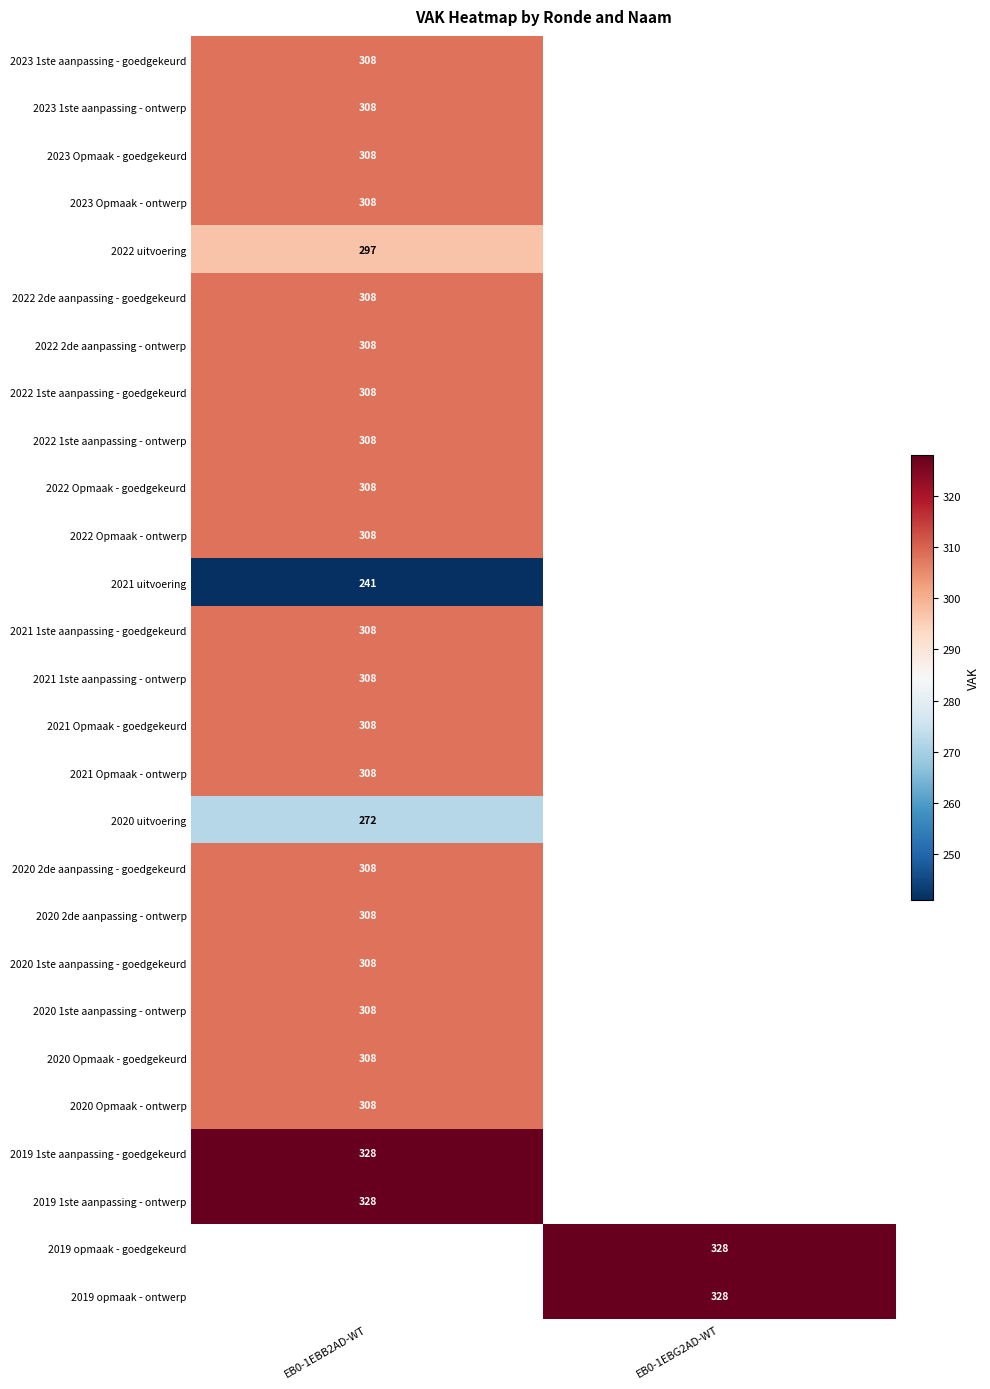

List the series in order of their peak value, highest first.

2019 1ste aanpassing - goedgekeurd, 2019 1ste aanpassing - ontwerp, 2023 1ste aanpassing - goedgekeurd, 2023 1ste aanpassing - ontwerp, 2023 Opmaak - goedgekeurd, 2023 Opmaak - ontwerp, 2022 2de aanpassing - goedgekeurd, 2022 2de aanpassing - ontwerp, 2022 1ste aanpassing - goedgekeurd, 2022 1ste aanpassing - ontwerp, 2022 Opmaak - goedgekeurd, 2022 Opmaak - ontwerp, 2021 1ste aanpassing - goedgekeurd, 2021 1ste aanpassing - ontwerp, 2021 Opmaak - goedgekeurd, 2021 Opmaak - ontwerp, 2021 uitvoering, 2019 opmaak - goedgekeurd, 2019 opmaak - ontwerp, 2020 2de aanpassing - goedgekeurd, 2020 2de aanpassing - ontwerp, 2020 1ste aanpassing - goedgekeurd, 2020 1ste aanpassing - ontwerp, 2020 Opmaak - goedgekeurd, 2020 Opmaak - ontwerp, 2022 uitvoering, 2020 uitvoering